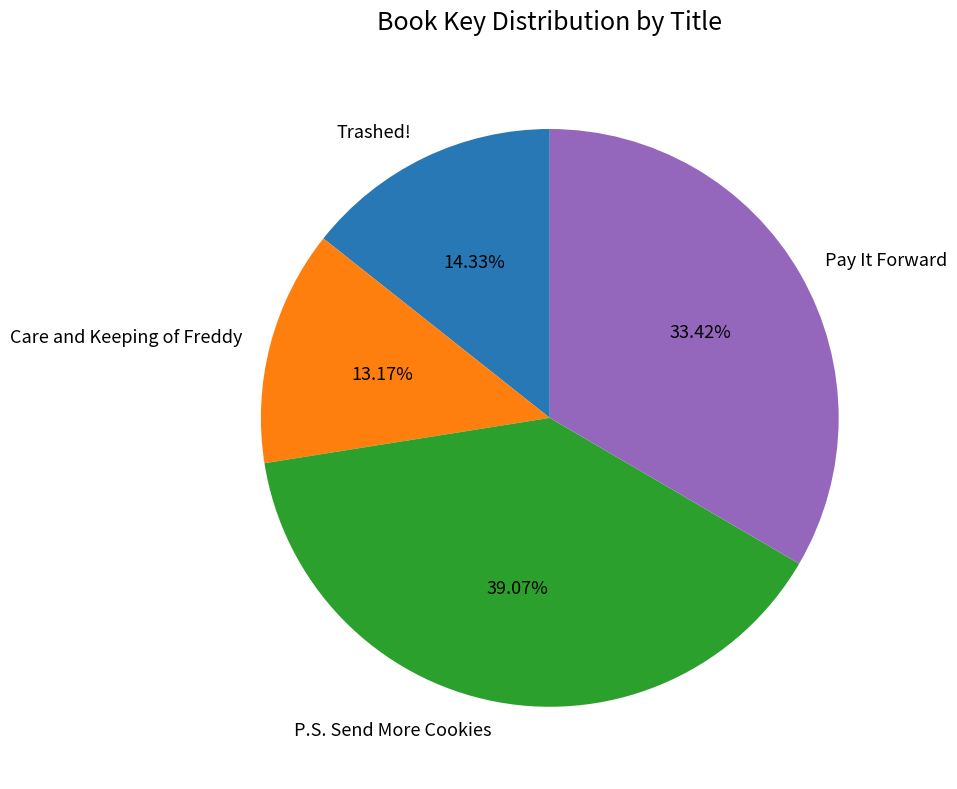

Is there a majority slice in this chart?

No